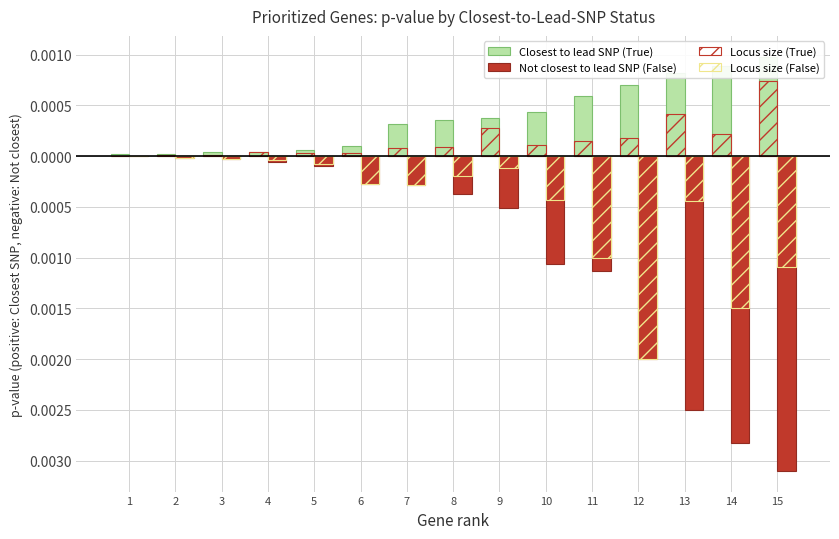

The Not closest to lead SNP (False) series shows -0.0 at 1. True or false?

False